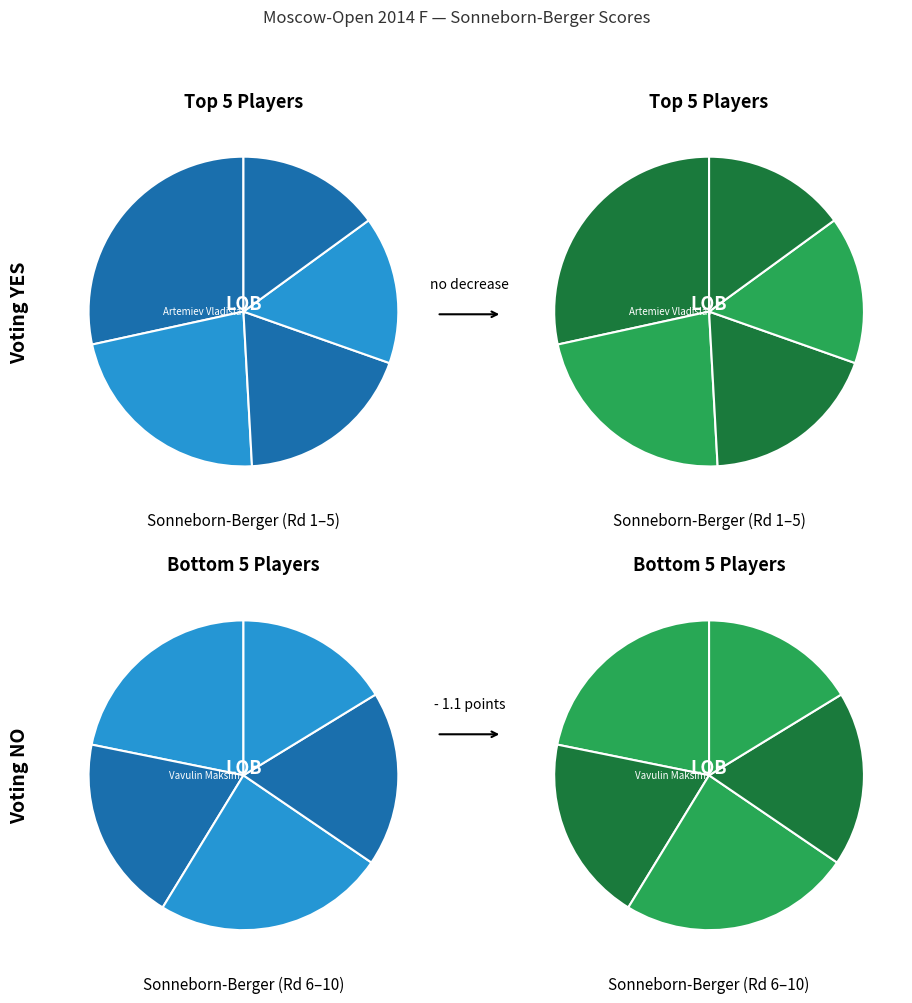

To the nearest percent, what is the difference between the largest and smallest slice percentages?

12%